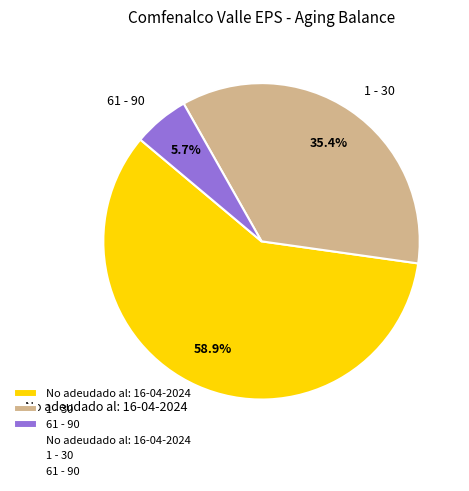

Which slice is the largest?

No adeudado al: 16-04-2024